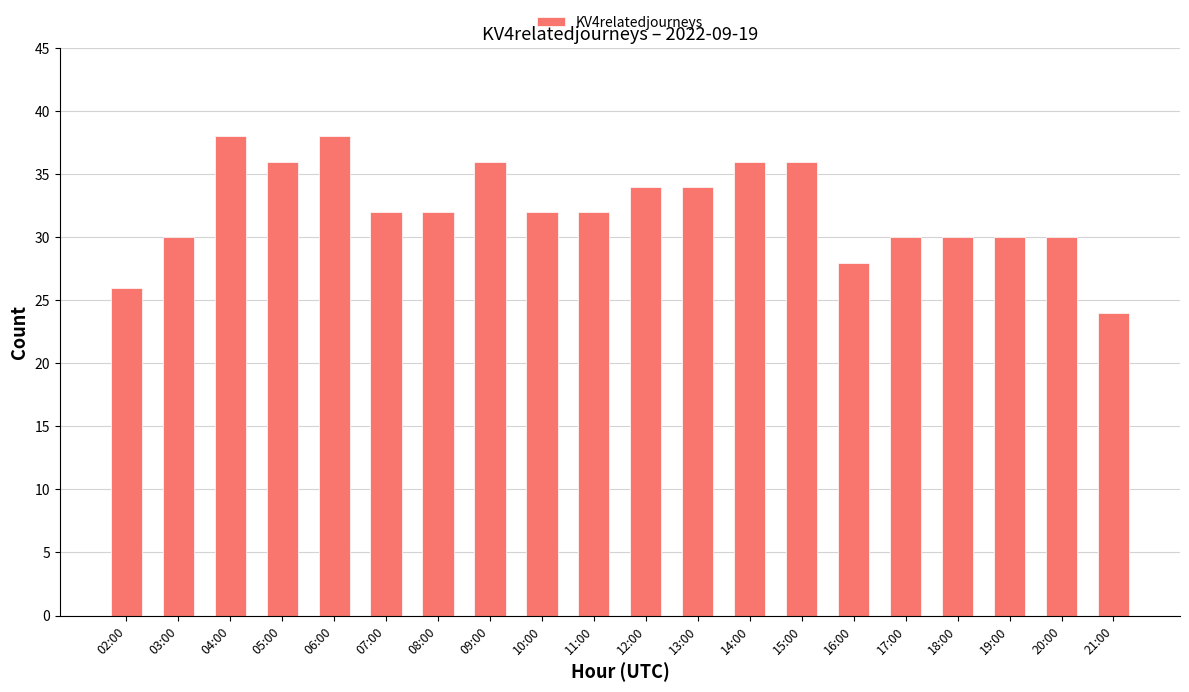

What is the average value?

32